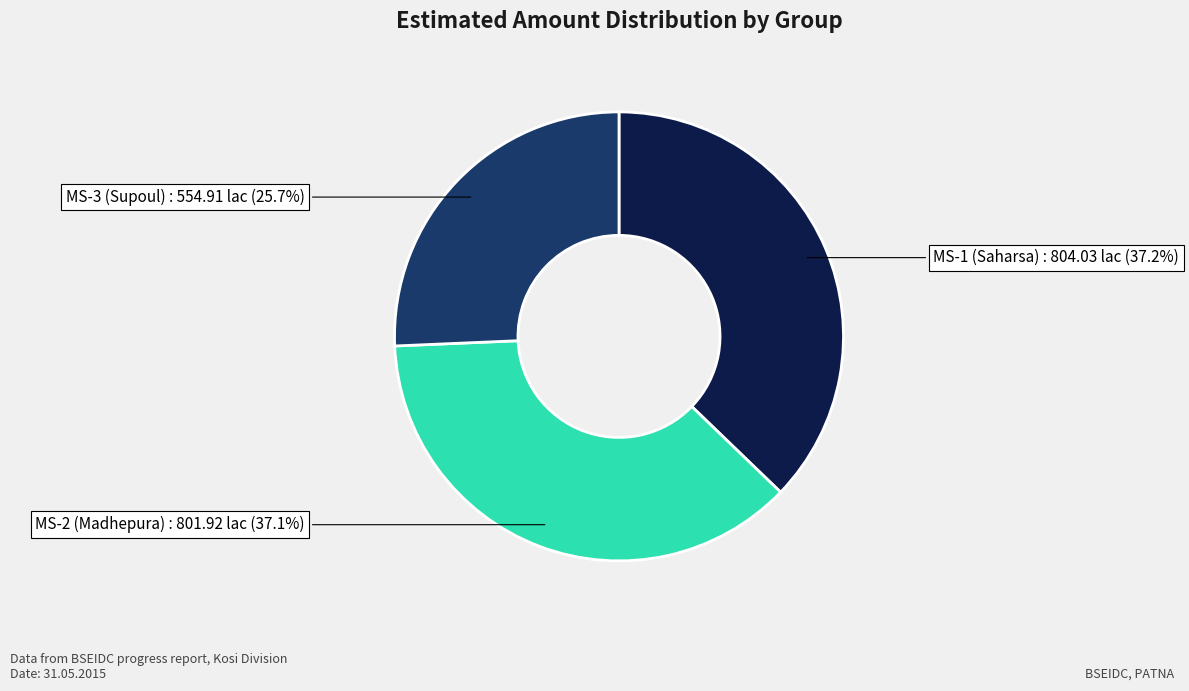

To the nearest percent, what percentage of the pie is MS-3 (Supoul)?

26%